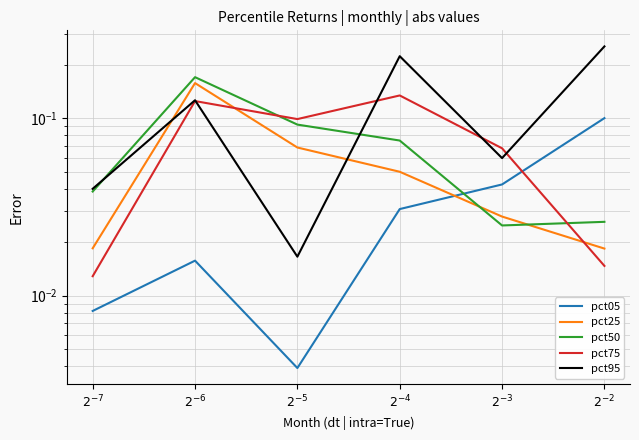

Rank the series at $2^{-4}$ from highest to lowest value.

pct95, pct75, pct50, pct25, pct05